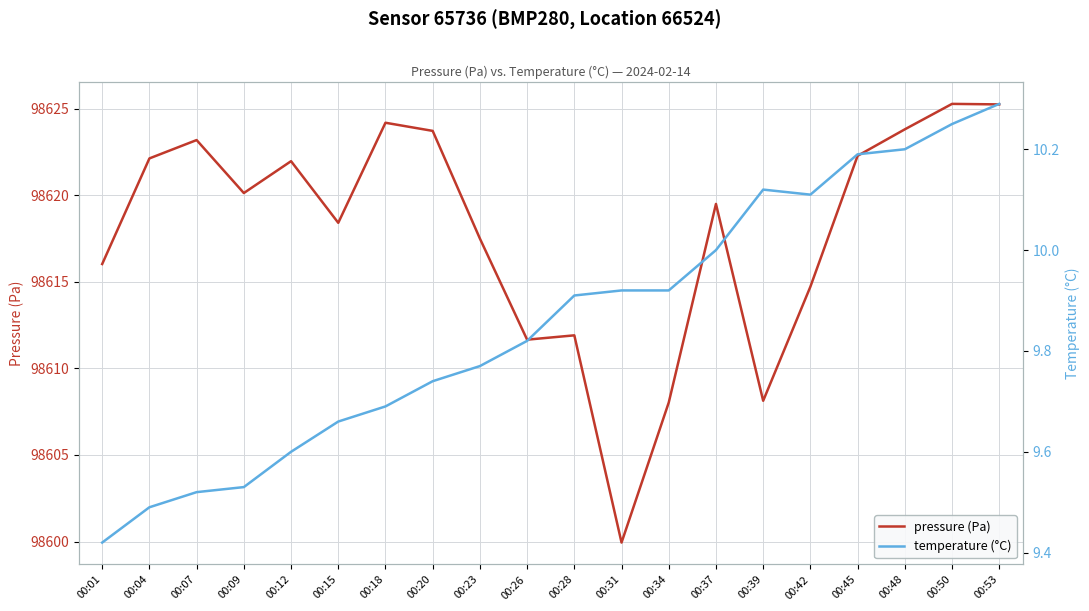

What are all the series names shown in the legend?

pressure (Pa), temperature (°C)